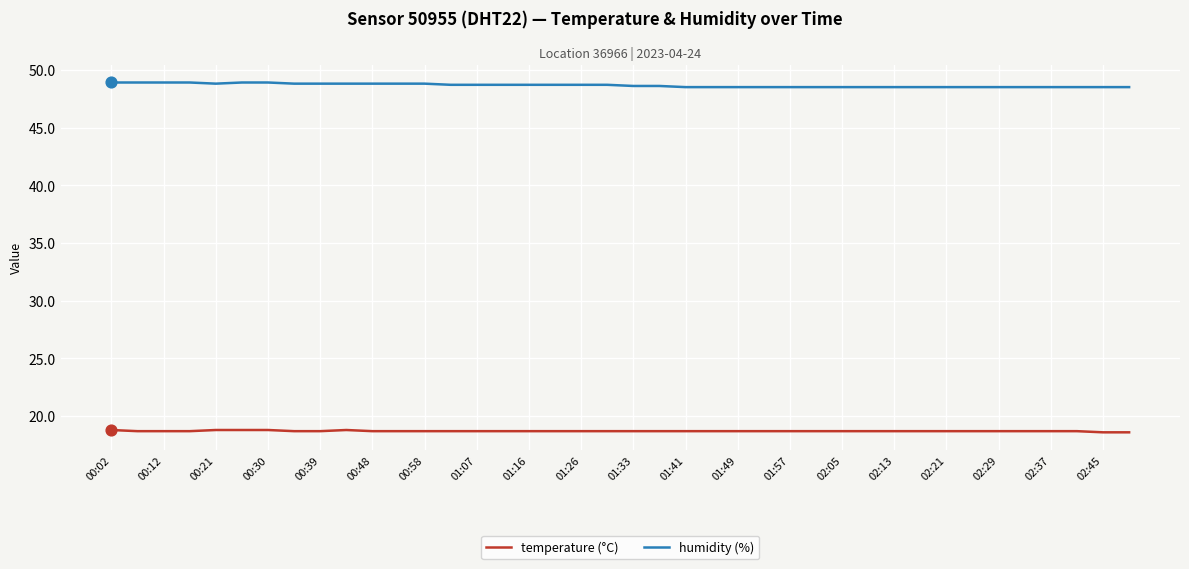

Which series has the largest total across all categories?

humidity (%)